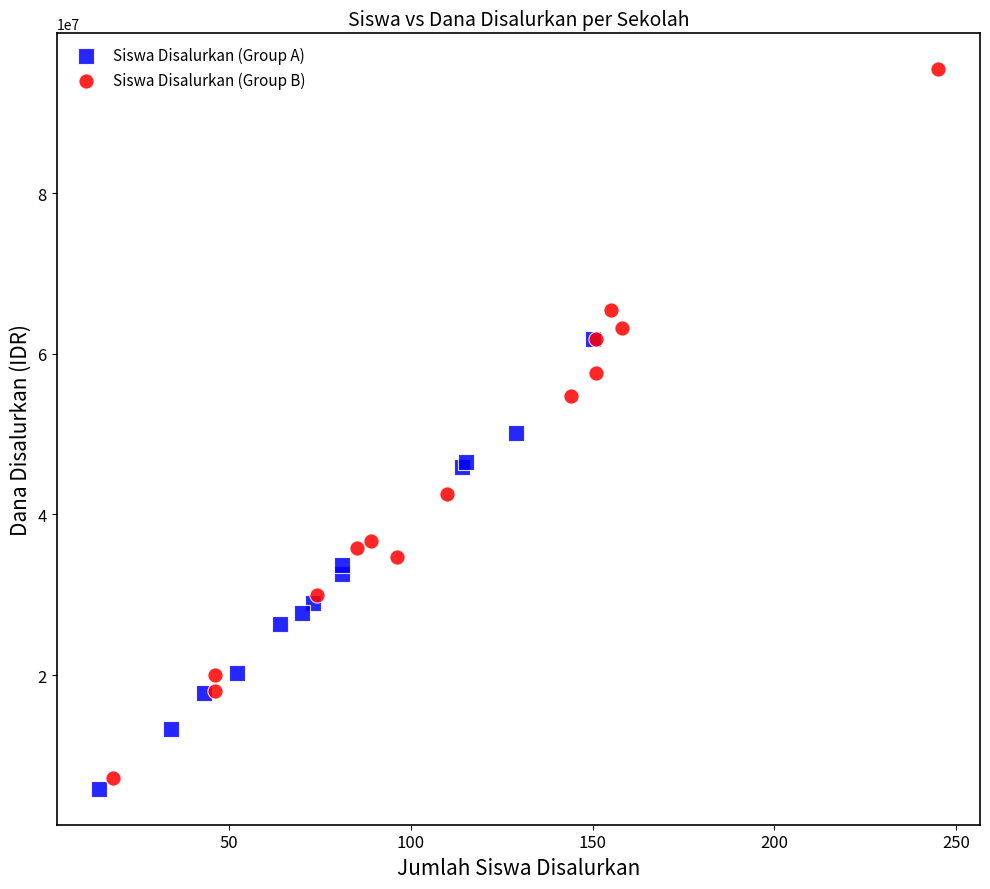

Which series contains the highest Y value?

Siswa Disalurkan (Group B)